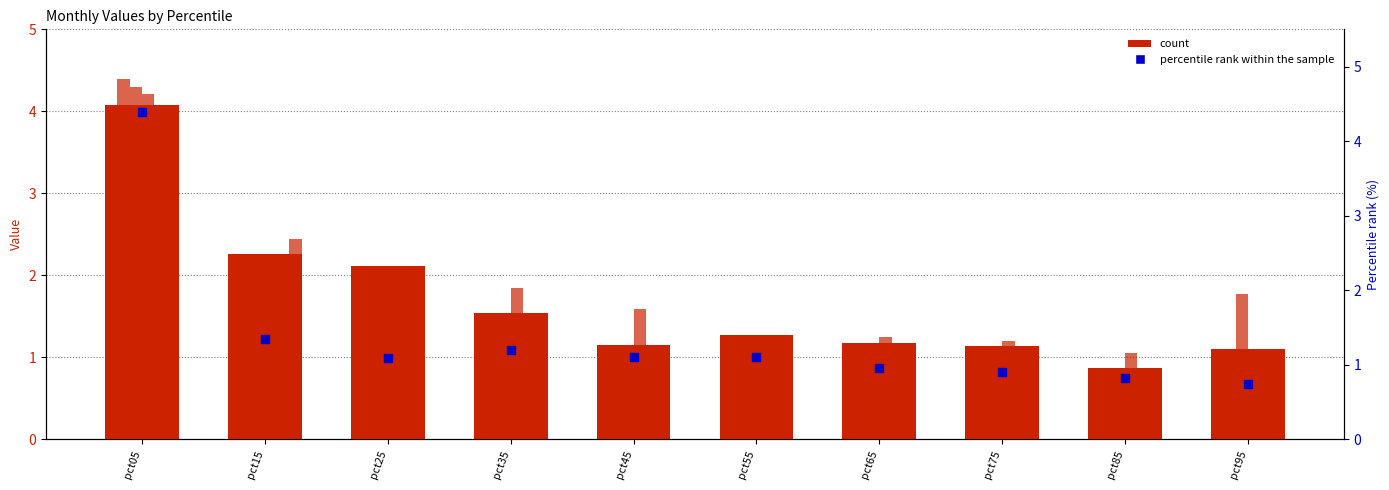

At which category is the sum across all series the highest?

pct05